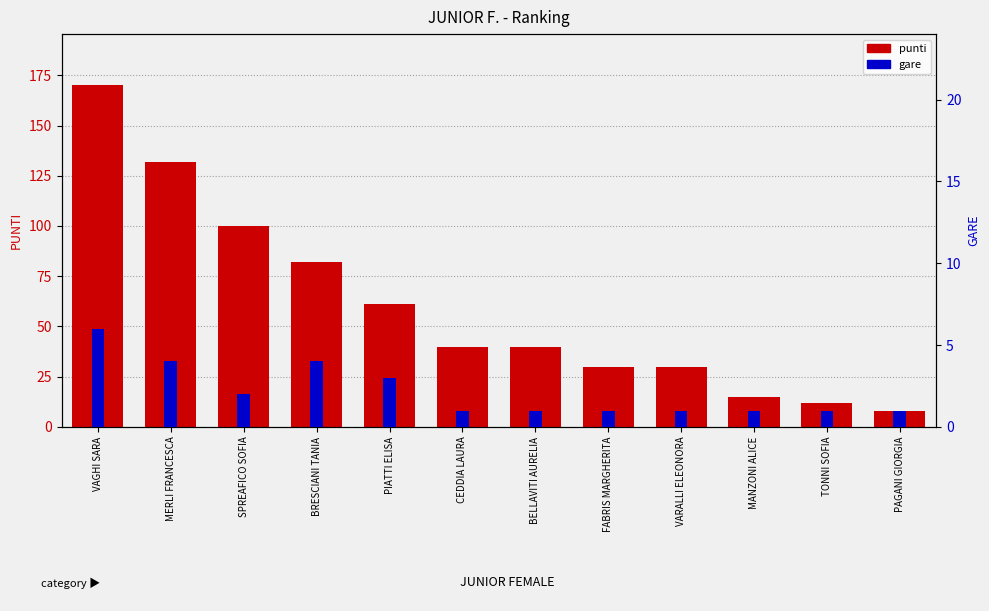

What is the lowest value of the gare series?

1